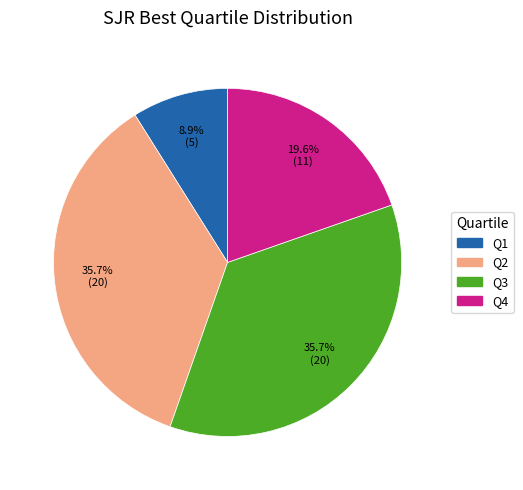

What percentage is NOT represented by Q1?

91.1%